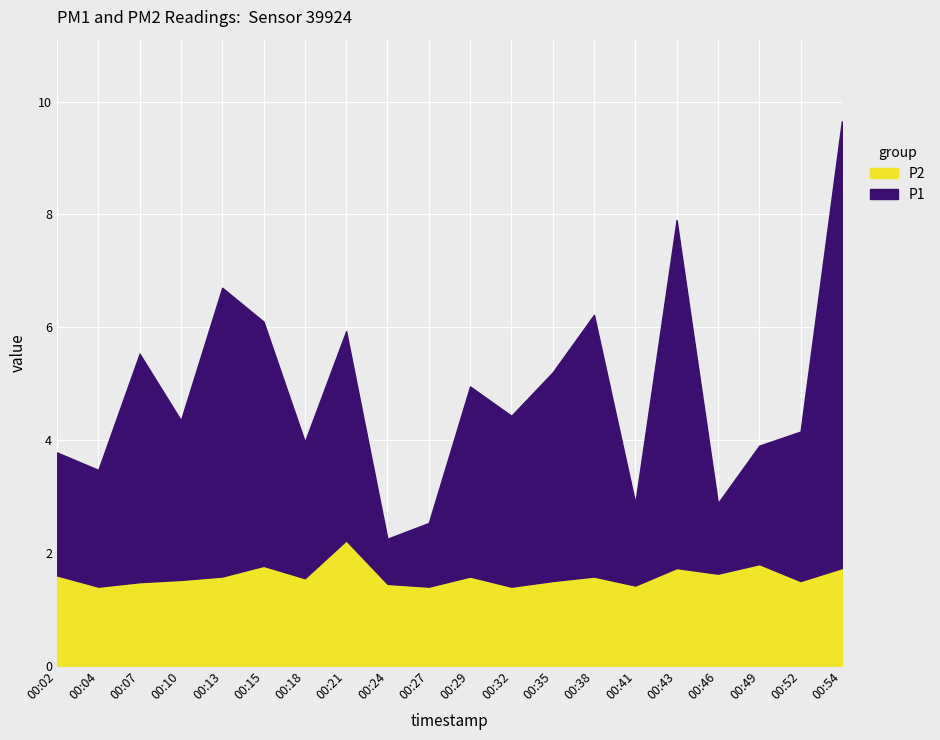

At how many categories does at least one series exceed 8?

1